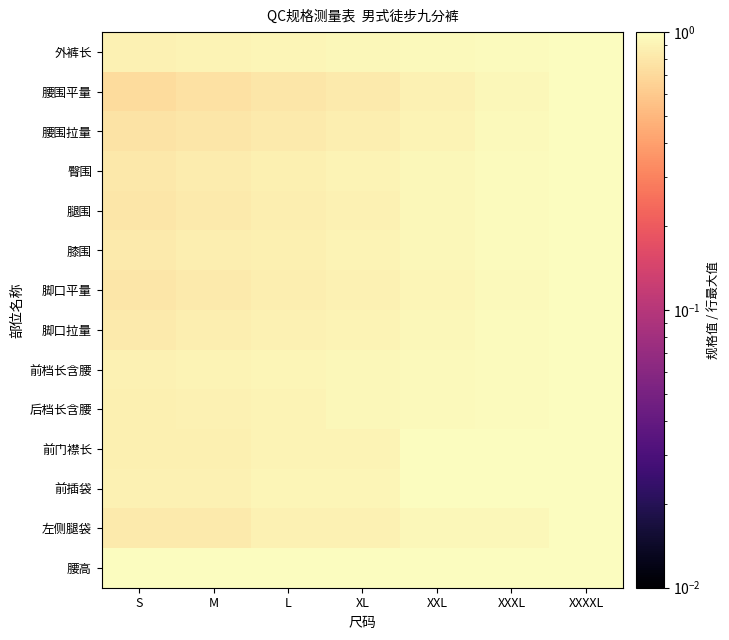

What is the total value across all series at XXXXL?

14.0